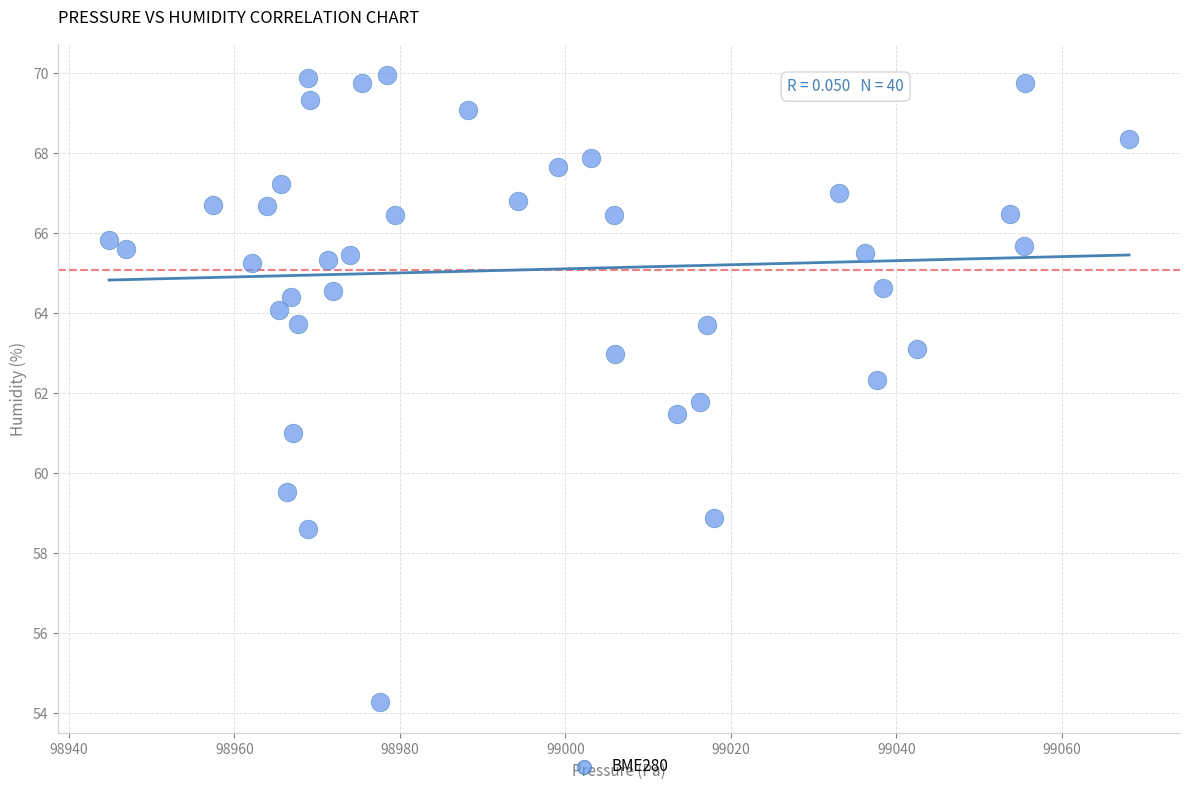

What is the range of X values (max minus min)?

123.3